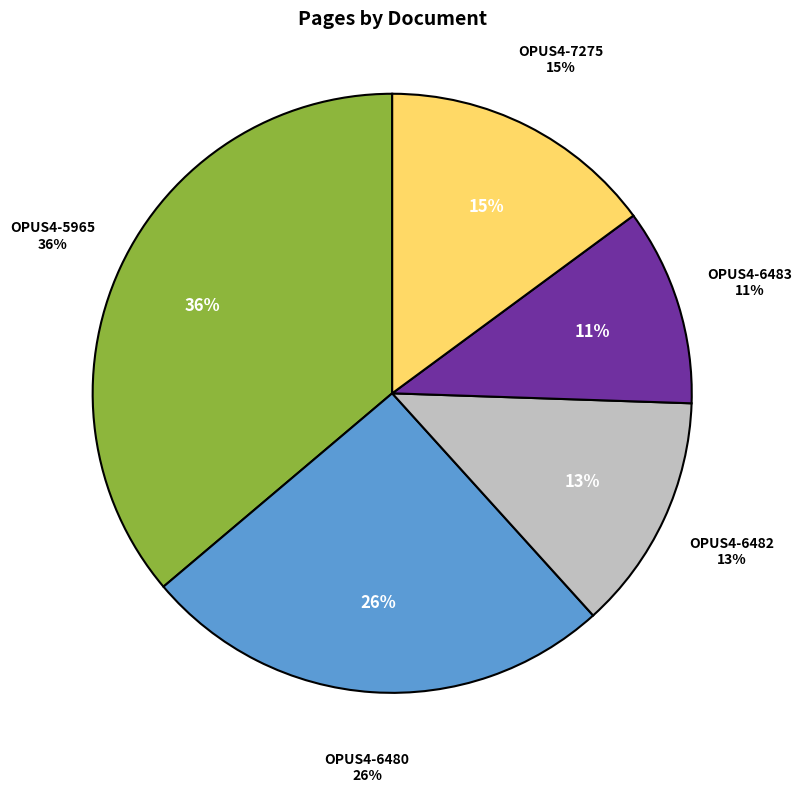

How much of the chart is everything except OPUS4-7275?

85.1%